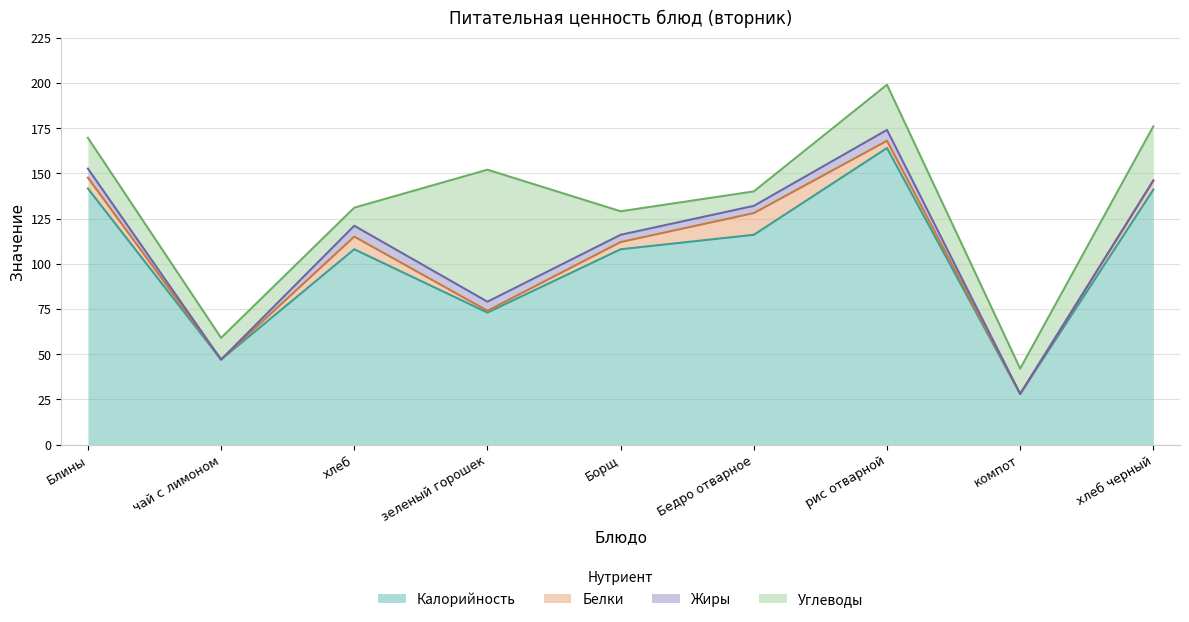

What is the sum of all Углеводы values?

202.0